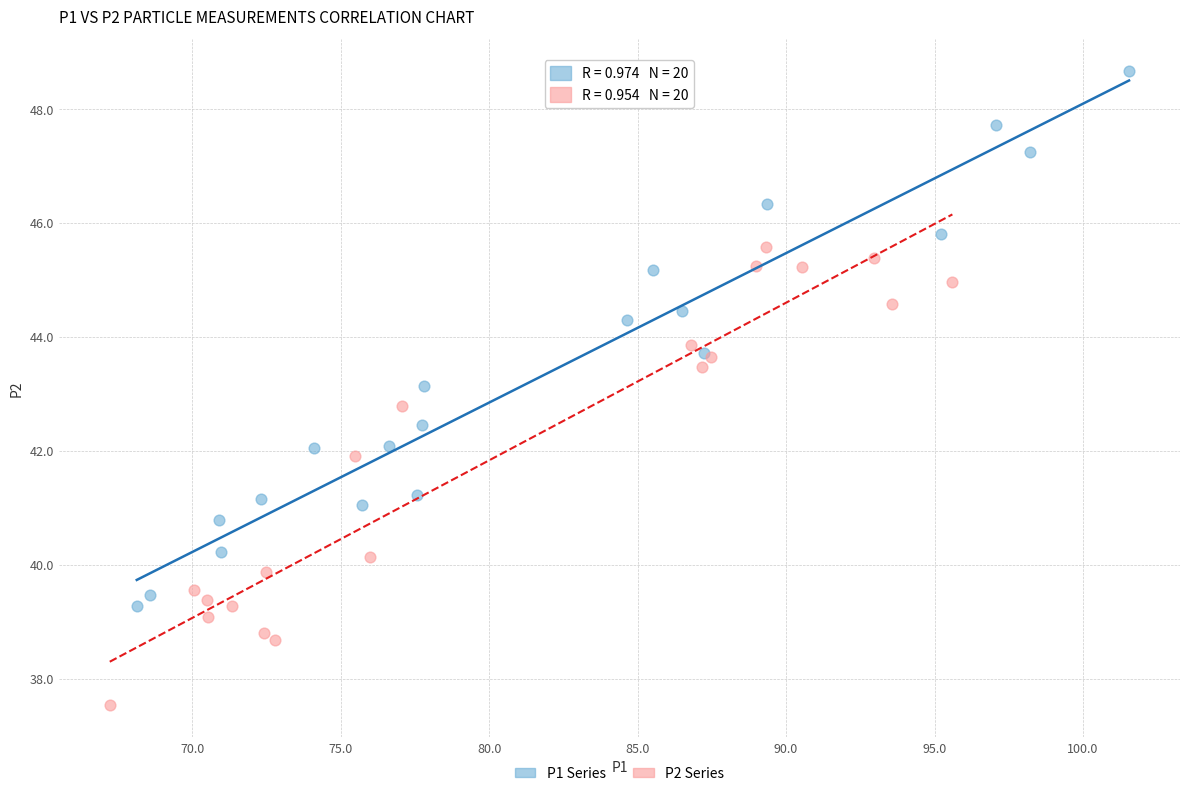

Which series has the widest spread of Y values?

P1 Series